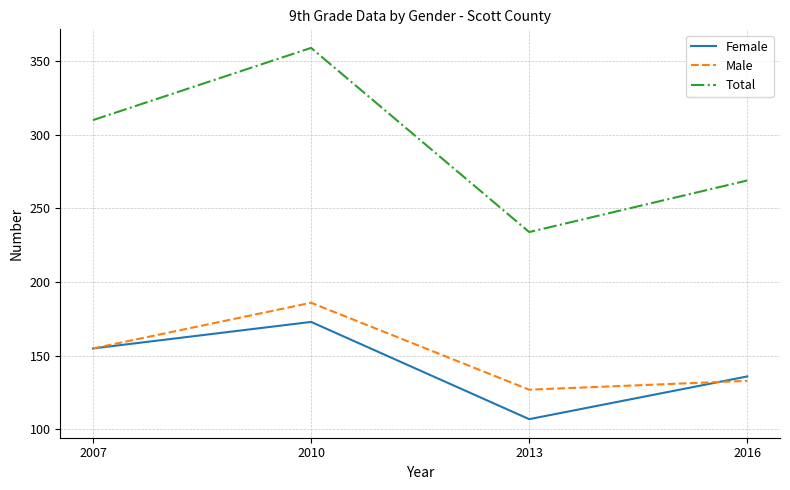

What is the difference between the maximum and minimum values in the Total series?

125